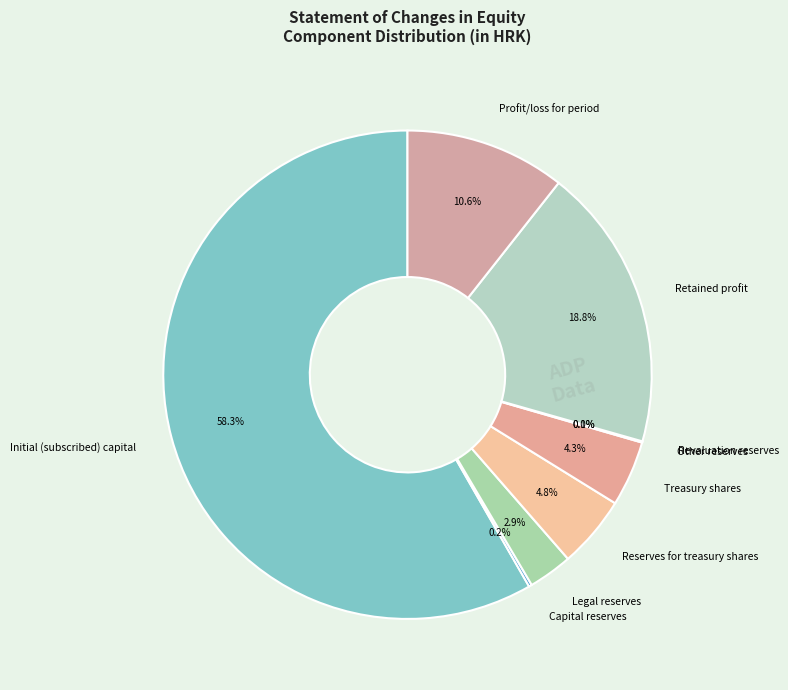

To the nearest percent, what is the difference between the largest and smallest slice percentages?

58%